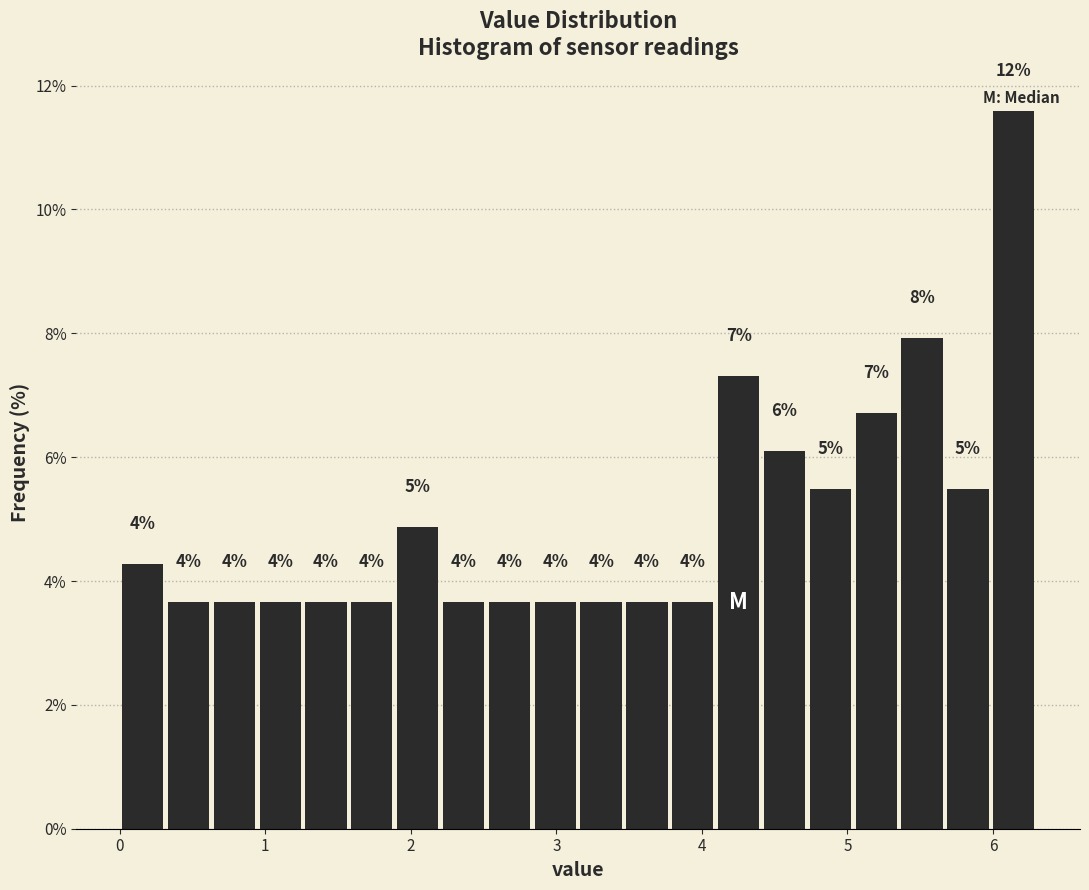

Read against the x-axis, roughly where is the centre of the tallest bar?

6.1